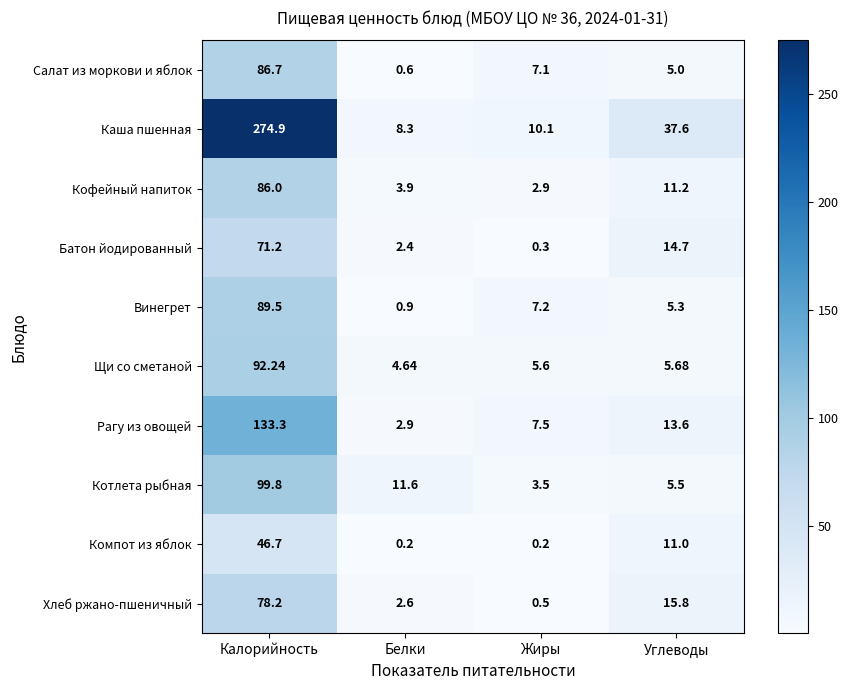

Which series changed the most between Белки and Углеводы?

Каша пшенная